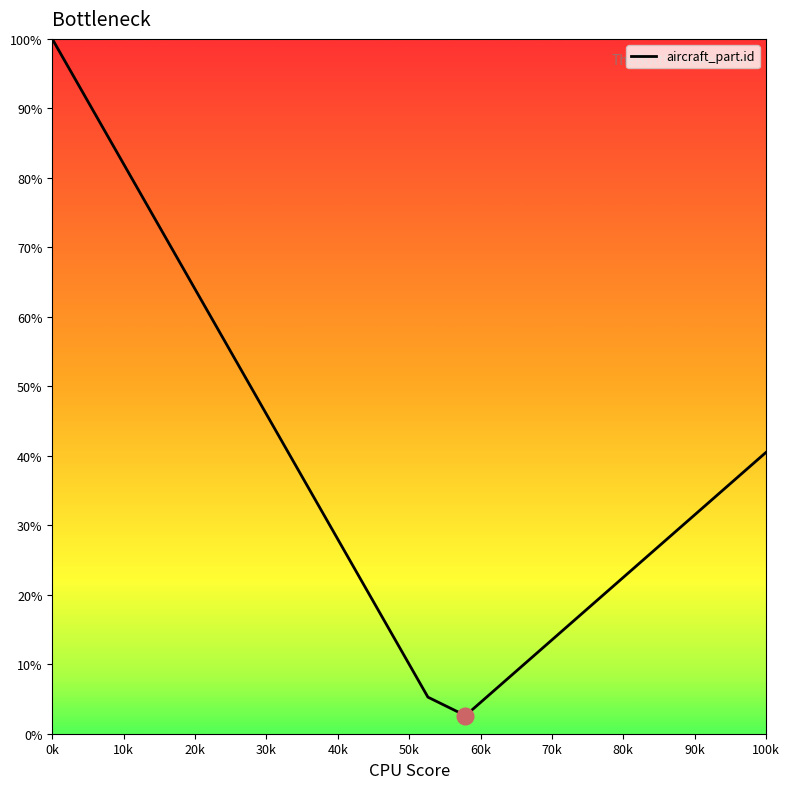

What is the difference between the maximum and minimum values?

97.4